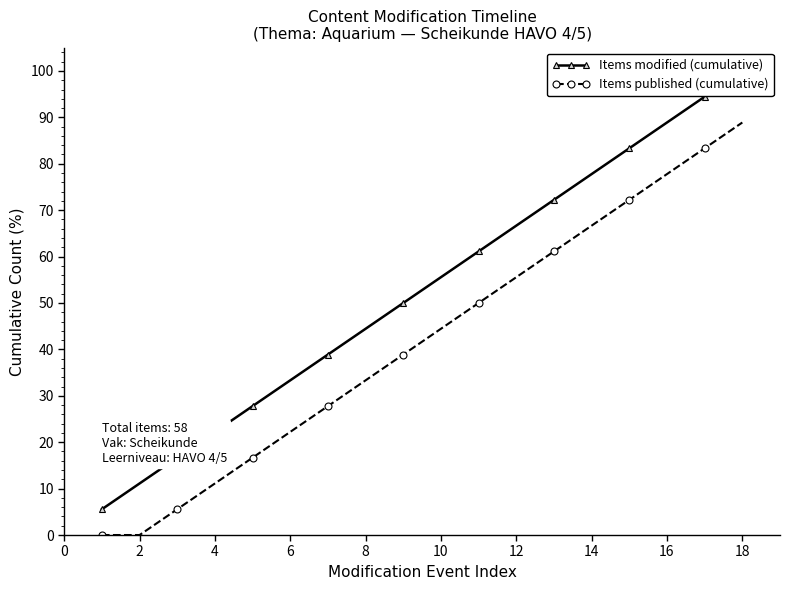

Is this an area chart (filled region under the line)?

No